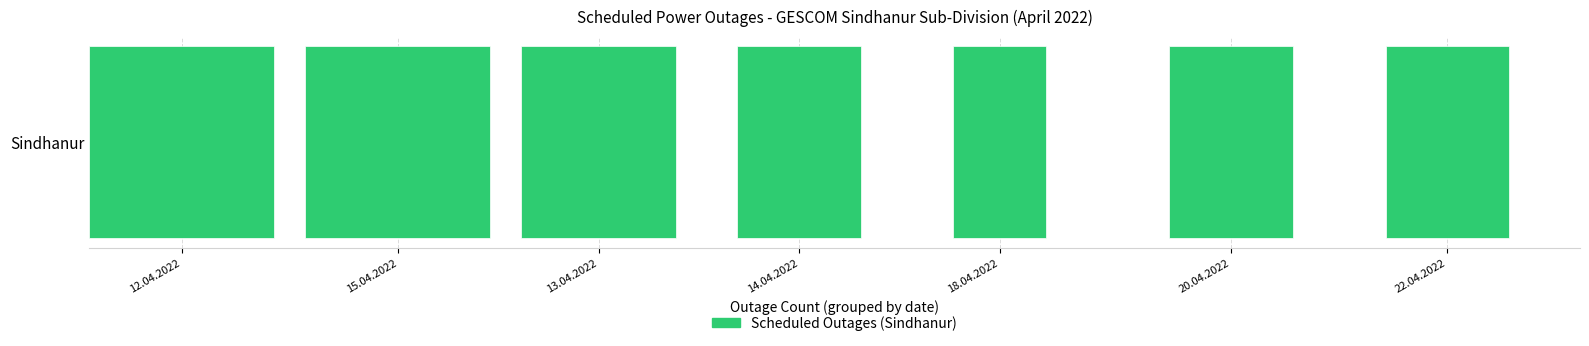

Is it true that the value at 15.04.2022 is 1?

False